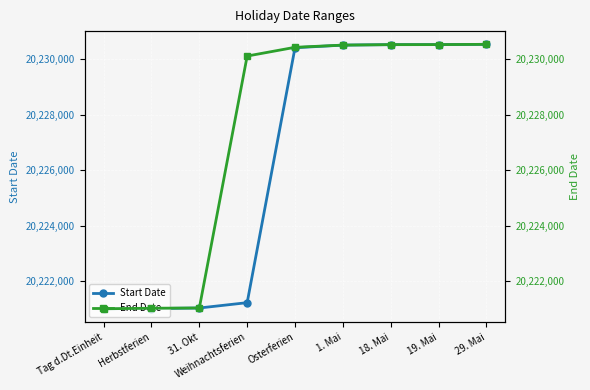

Between Osterferien and 29. Mai, which is larger?

29. Mai